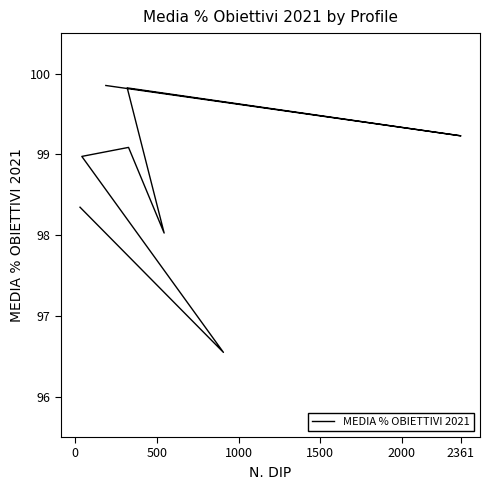

How many data points are less than 99?

4